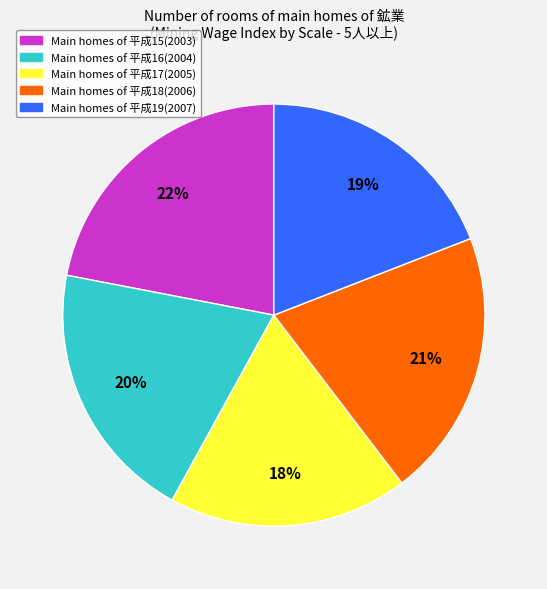

Does any single category account for the majority?

No